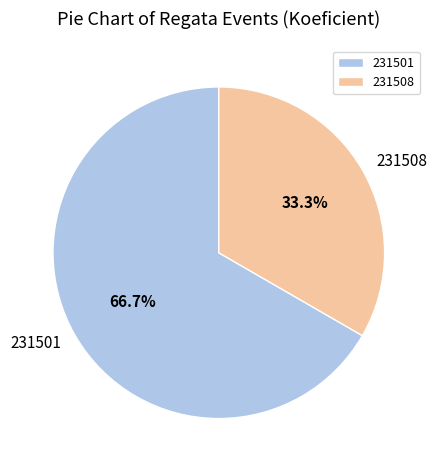

How many segments does this pie chart have?

2